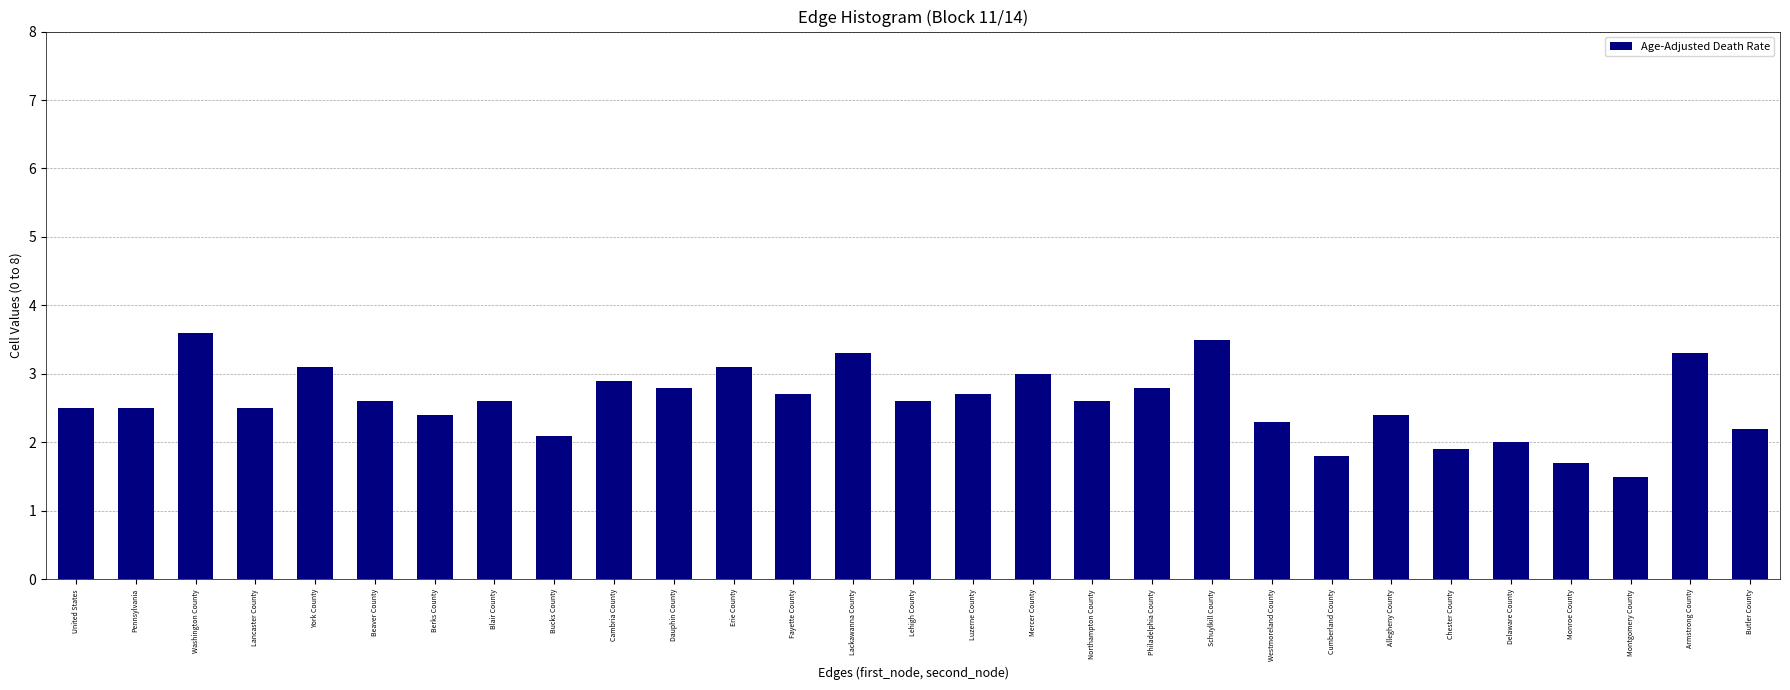

Reading right to left, list all the values displayed in this chart.

Butler County=2.2	Armstrong County=3.3	Montgomery County=1.5	Monroe County=1.7	Delaware County=2.0	Chester County=1.9	Allegheny County=2.4	Cumberland County=1.8	Westmoreland County=2.3	Schuylkill County=3.5	Philadelphia County=2.8	Northampton County=2.6	Mercer County=3.0	Luzerne County=2.7	Lehigh County=2.6	Lackawanna County=3.3	Fayette County=2.7	Erie County=3.1	Dauphin County=2.8	Cambria County=2.9	Bucks County=2.1	Blair County=2.6	Berks County=2.4	Beaver County=2.6	York County=3.1	Lancaster County=2.5	Washington County=3.6	Pennsylvania=2.5	United States=2.5